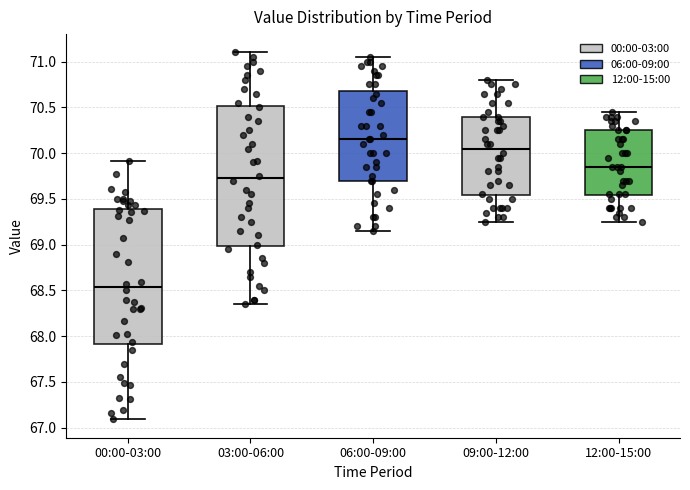

Reading left to right, read every box against the y-axis: the position of its median line, the range the box covers, and the ends of its whiskers. The values are not printed on the chart, so give them approximately, as read against the axis.

00:00-03:00: median 68.55, box 67.90 to 69.40, whiskers 67.10 to 69.90
03:00-06:00: median 69.75, box 69.00 to 70.50, whiskers 68.35 to 71.10
06:00-09:00: median 70.15, box 69.70 to 70.70, whiskers 69.15 to 71.05
09:00-12:00: median 70.05, box 69.55 to 70.40, whiskers 69.25 to 70.80
12:00-15:00: median 69.85, box 69.55 to 70.25, whiskers 69.25 to 70.45